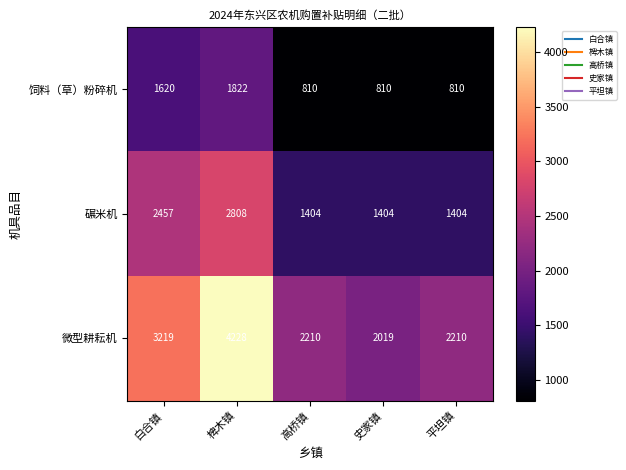

What is the approximate value of 饲料（草）粉碎机 at 椑木镇?

1822